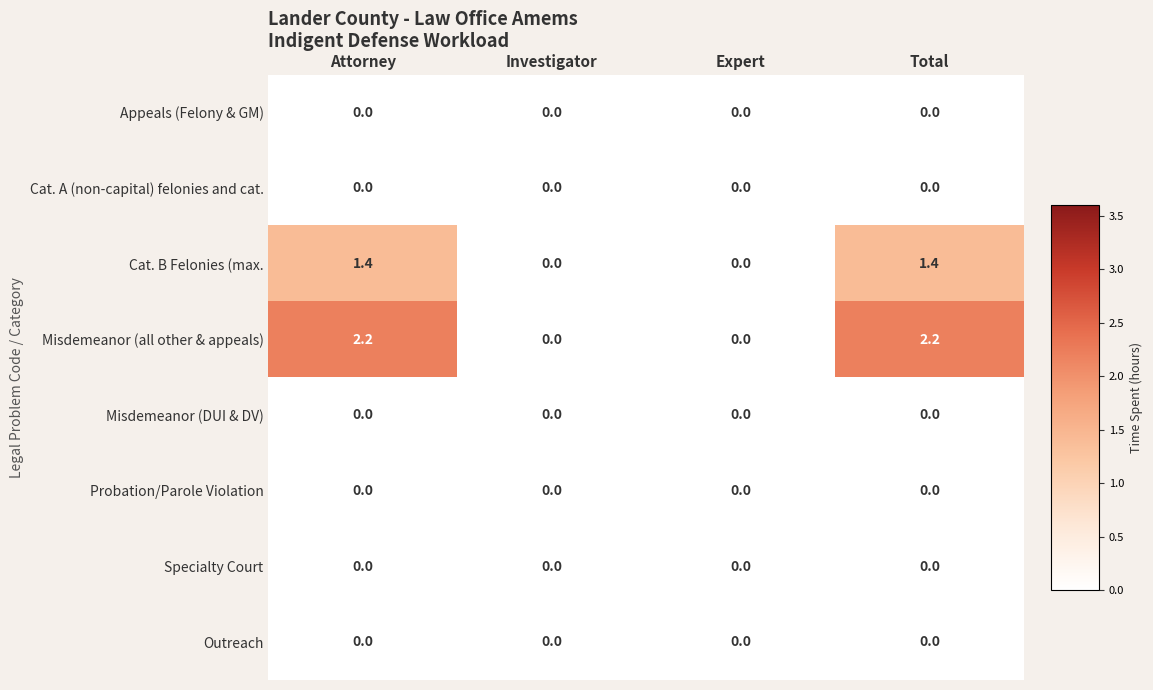

The Outreach series shows 0.0 at Investigator. True or false?

True